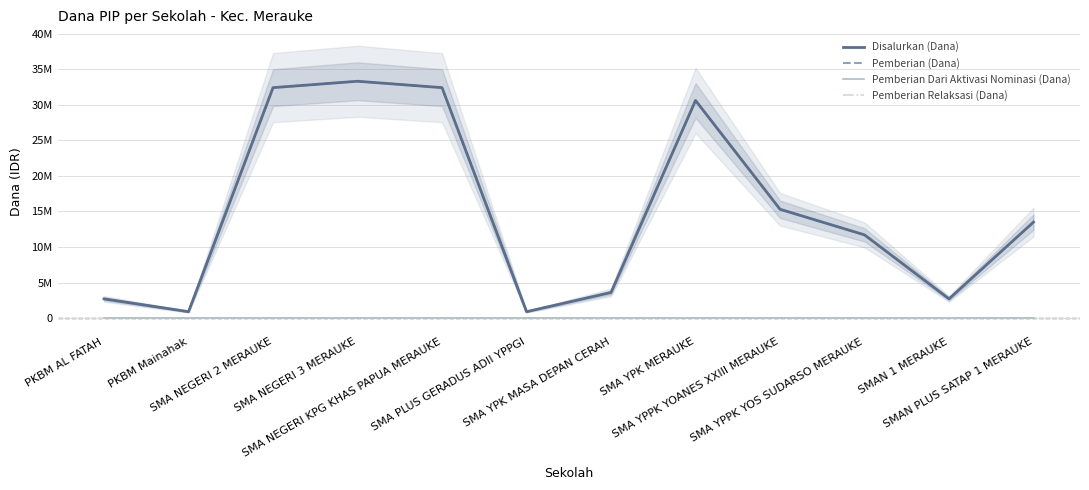

List the labels in order of Pemberian (Dana) value, smallest first.

PKBM Mainahak, SMA PLUS GERADUS ADII YPPGI, PKBM AL FATAH, SMAN 1 MERAUKE, SMA YPK MASA DEPAN CERAH, SMA YPPK YOS SUDARSO MERAUKE, SMAN PLUS SATAP 1 MERAUKE, SMA YPPK YOANES XXIII MERAUKE, SMA YPK MERAUKE, SMA NEGERI 2 MERAUKE, SMA NEGERI KPG KHAS PAPUA MERAUKE, SMA NEGERI 3 MERAUKE